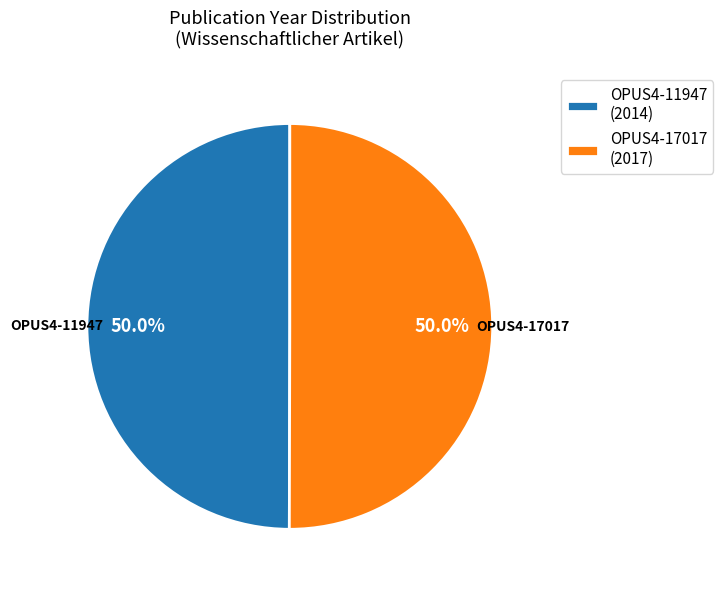

How many segments does this pie chart have?

2